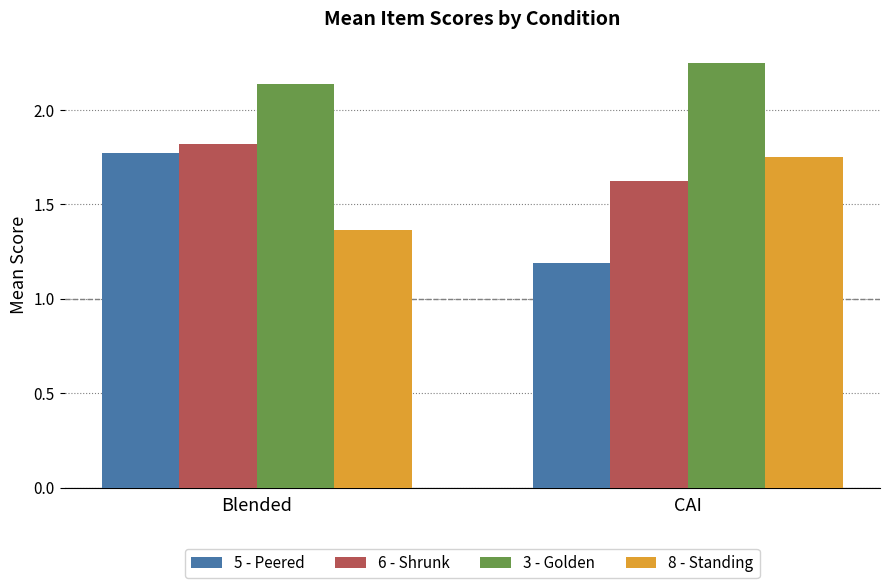

What is the approximate value of 5 - Peered at CAI?

1.2